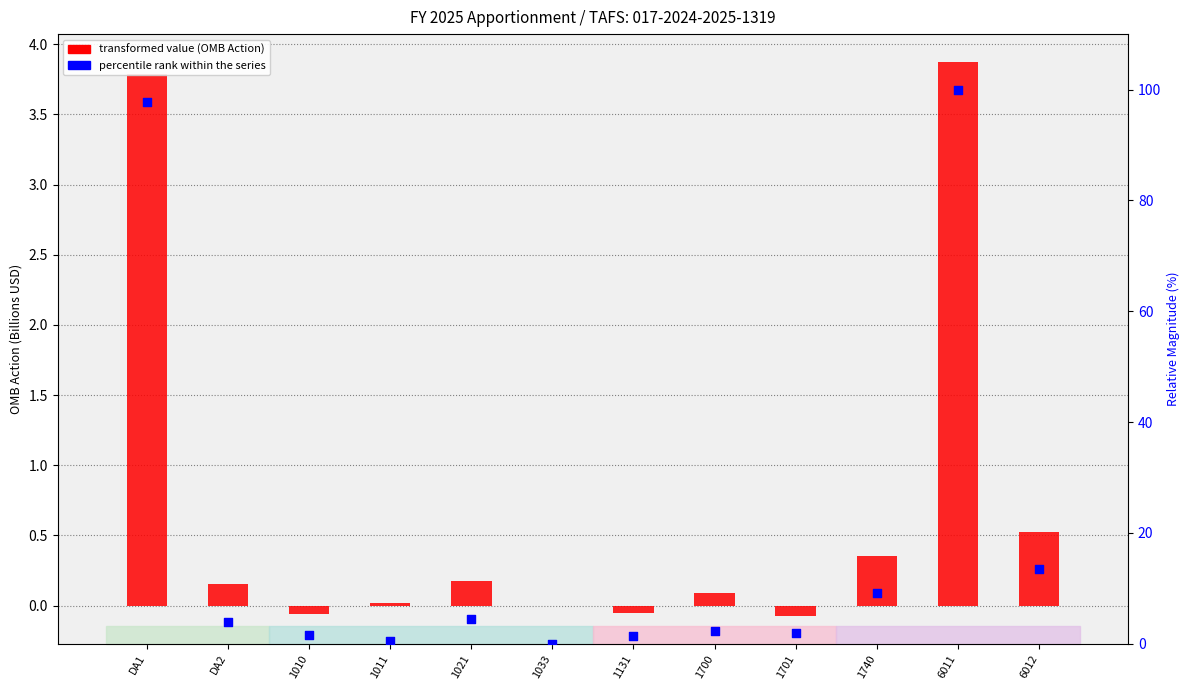

Which series contains the highest Y value?

percentile rank within series